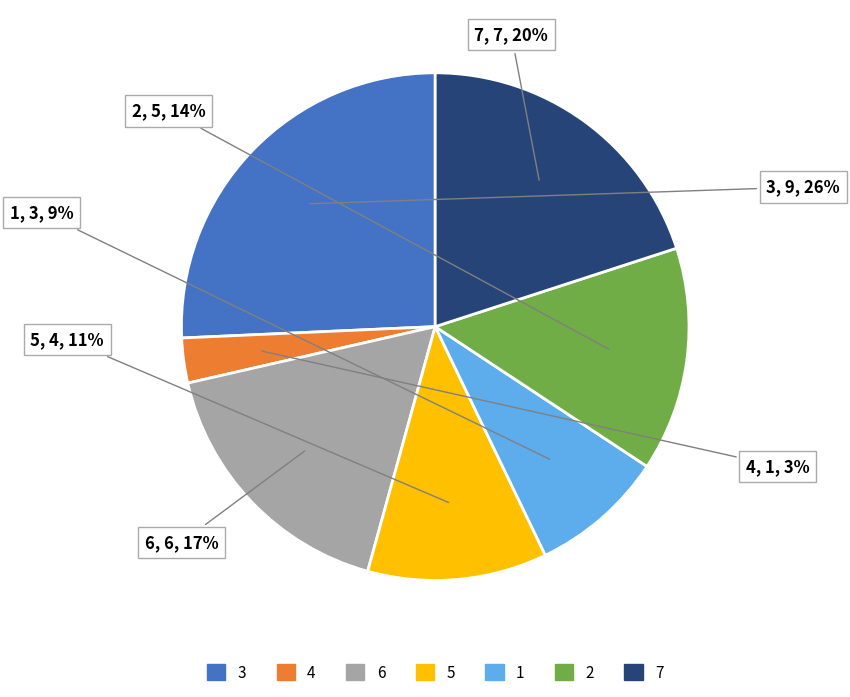

Combined, do 7 and 6 account for over 50%?

No